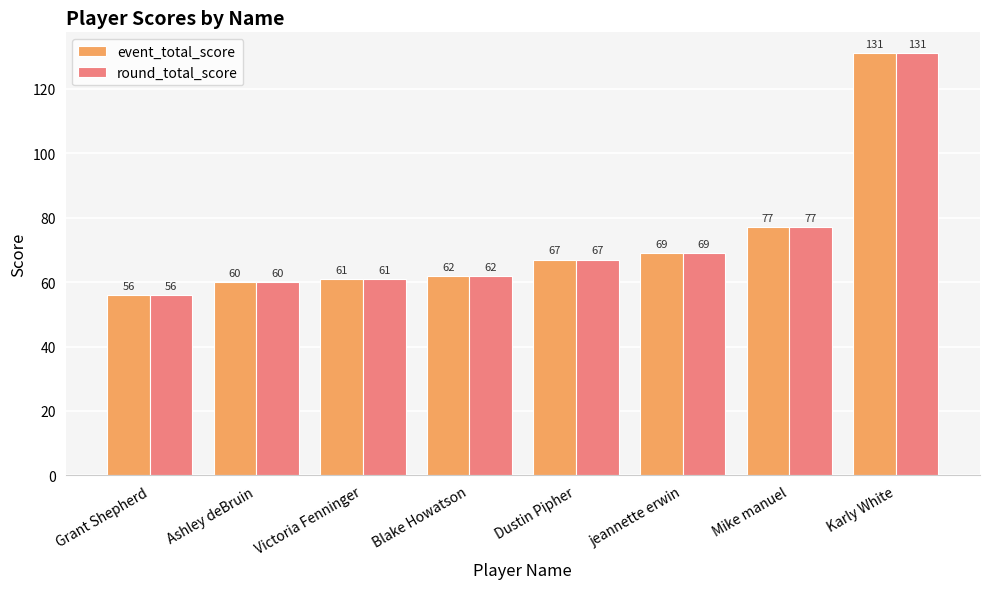

Does the chart contain any negative values?

No